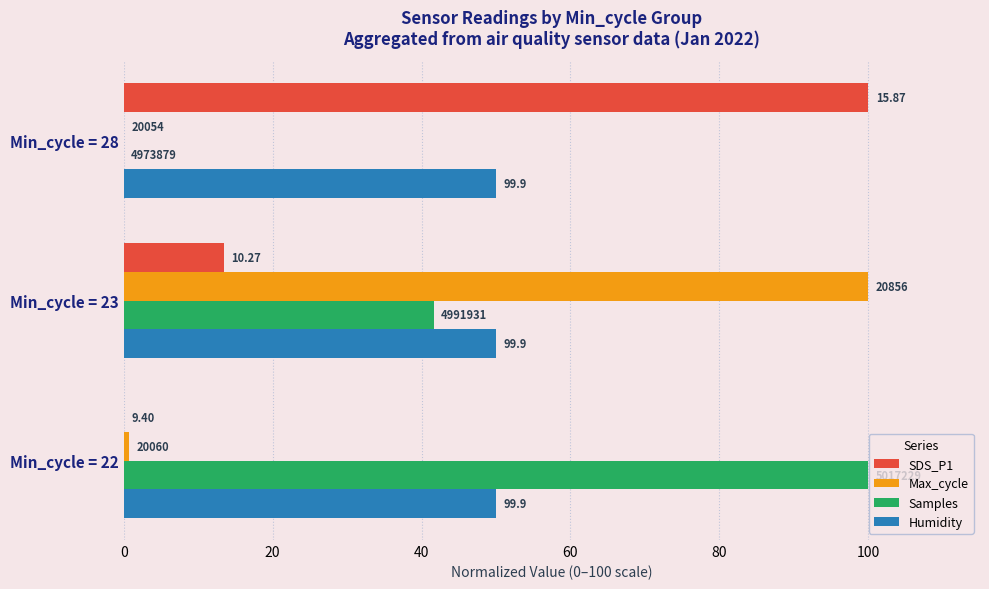

What are all the series names shown in the legend?

SDS_P1, Max_cycle, Samples, Humidity